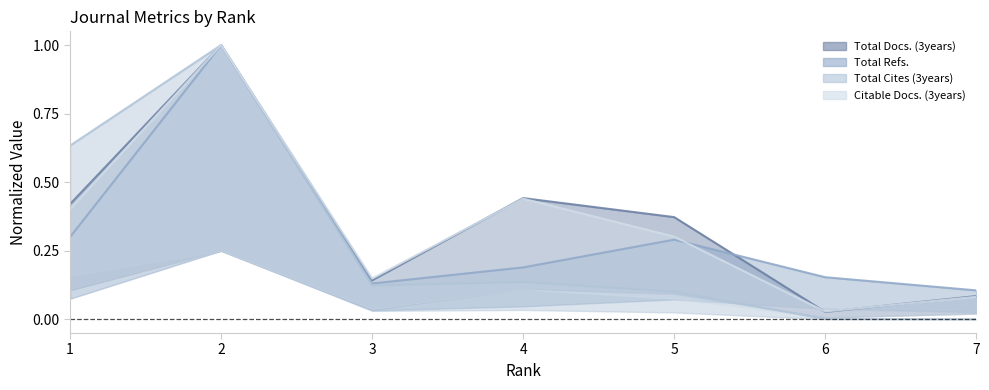

What is the difference between the maximum and second lowest values in the Citable Docs. (3years) series?

0.9